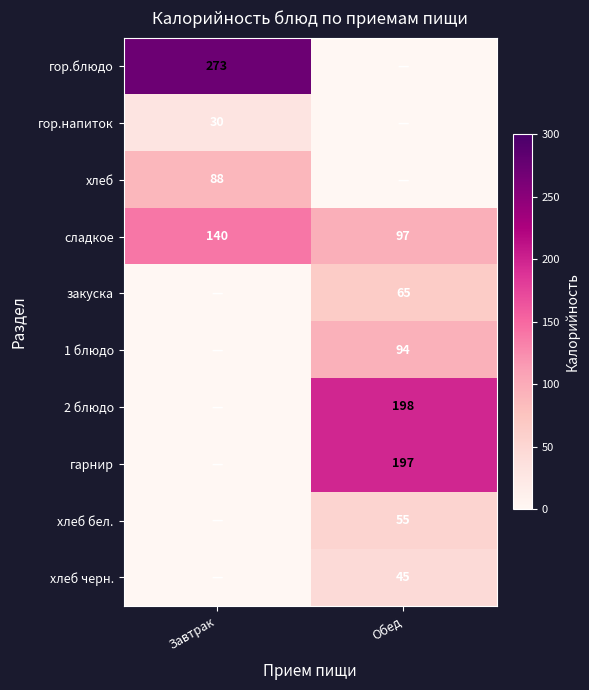

The гарнир series shows 197 at Обед. True or false?

True